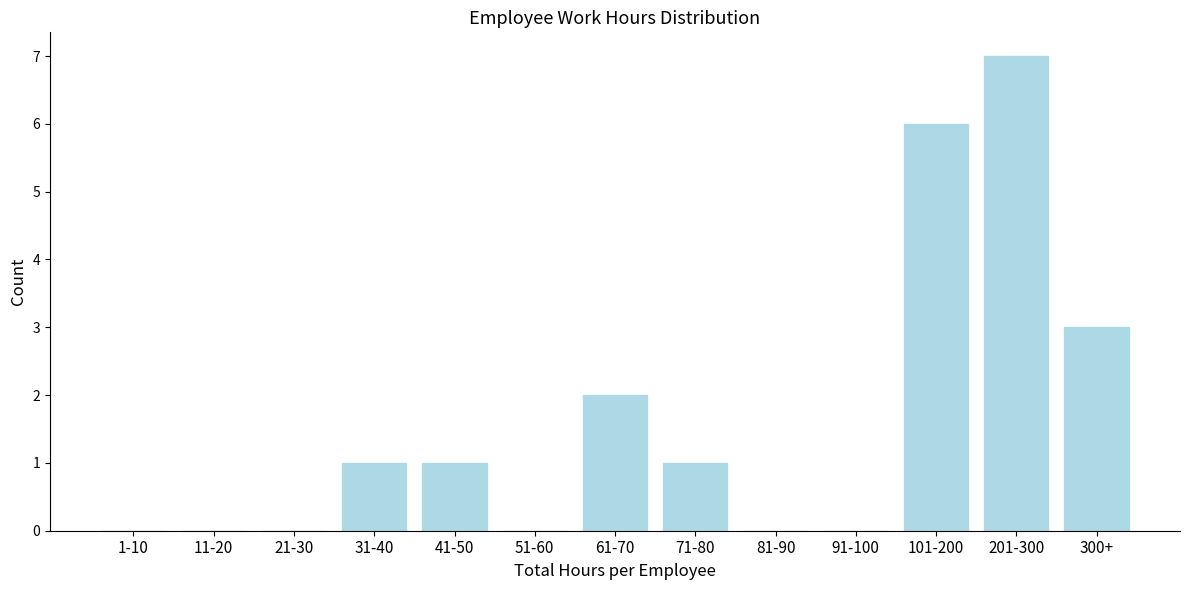

Reading right to left, transcribe all the data shown in this chart.

300+=3	201-300=7	101-200=6	91-100=0	81-90=0	71-80=1	61-70=2	51-60=0	41-50=1	31-40=1	21-30=0	11-20=0	1-10=0